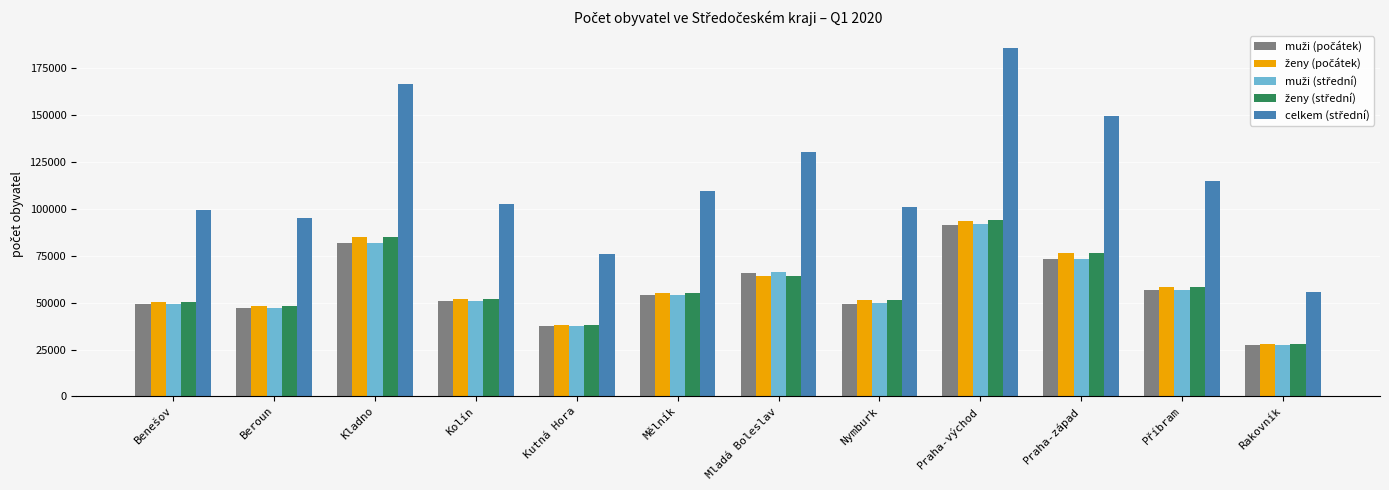

What is the spread (max minus min) of values at Praha-západ?

76557